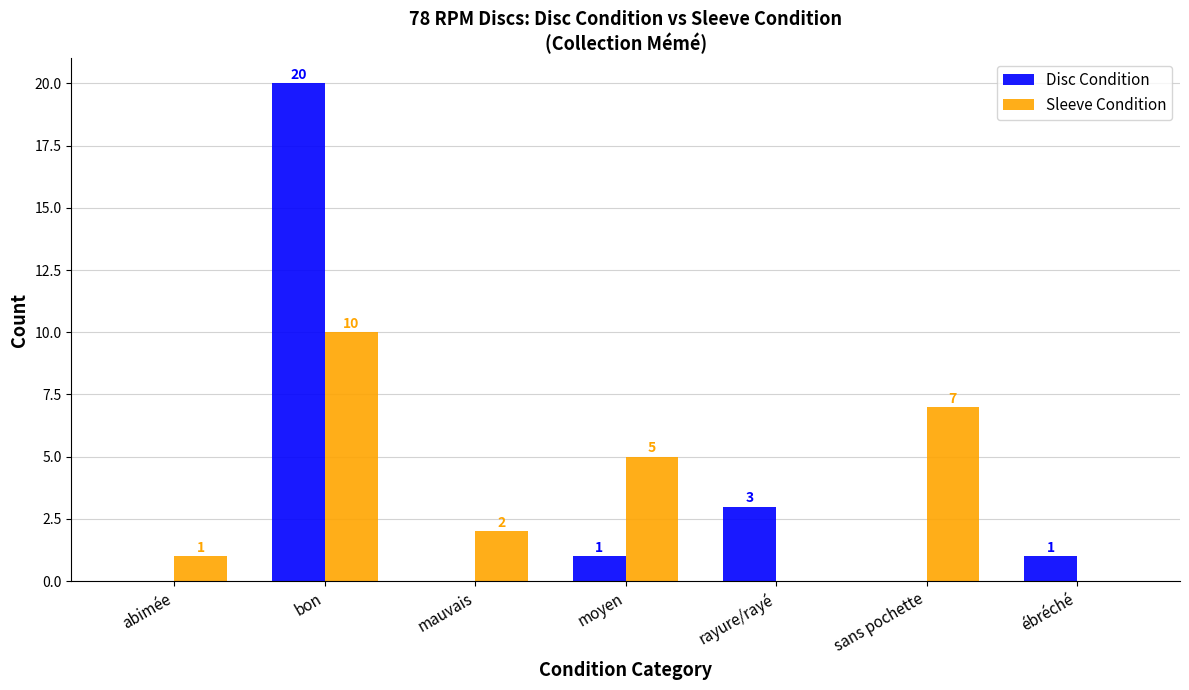

Reading right to left, transcribe all the data shown in this chart.

Disc Condition: 1	0	3	1	0	20	0
Sleeve Condition: 0	7	0	5	2	10	1